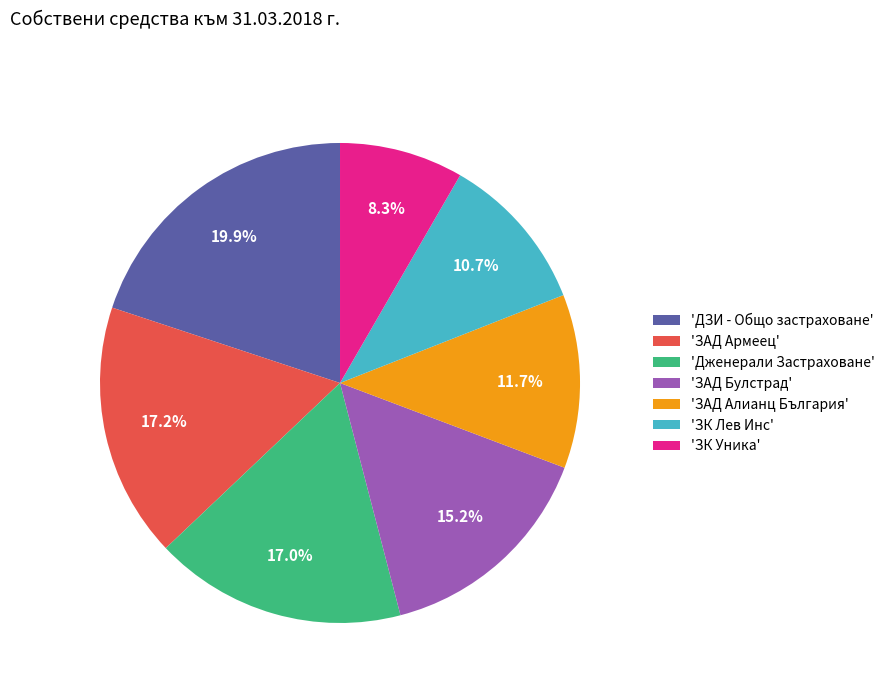

Approximately how many times larger is the value at 'ЗАД Армеец' compared to 'ЗАД Булстрад'?

1.1